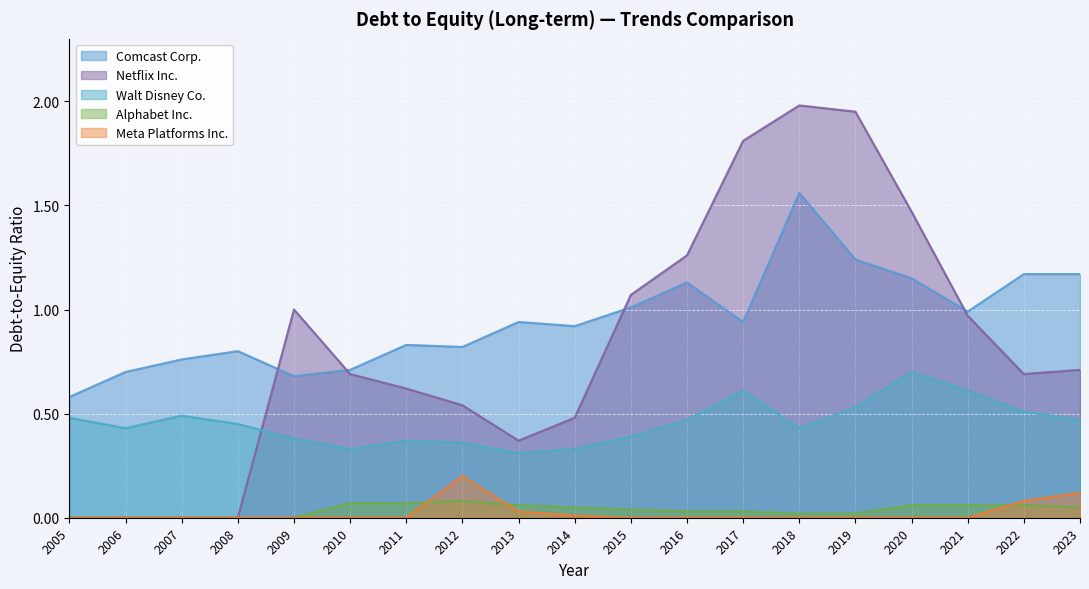

True or false: Walt Disney Co. has more than 1 interior local peaks.

True